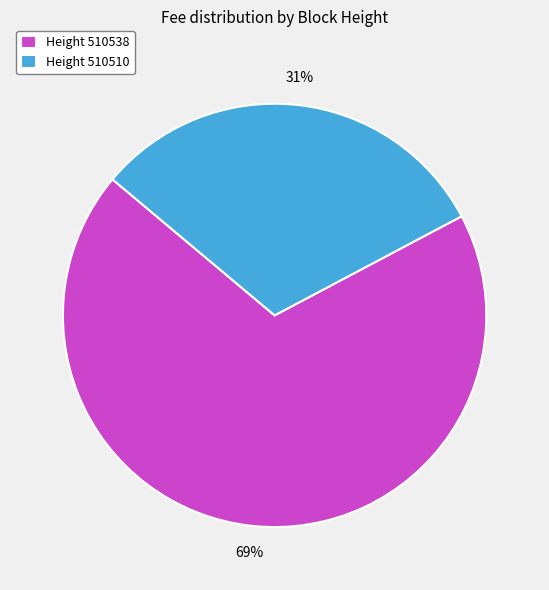

What is the largest slice in the pie chart?

Height 510538